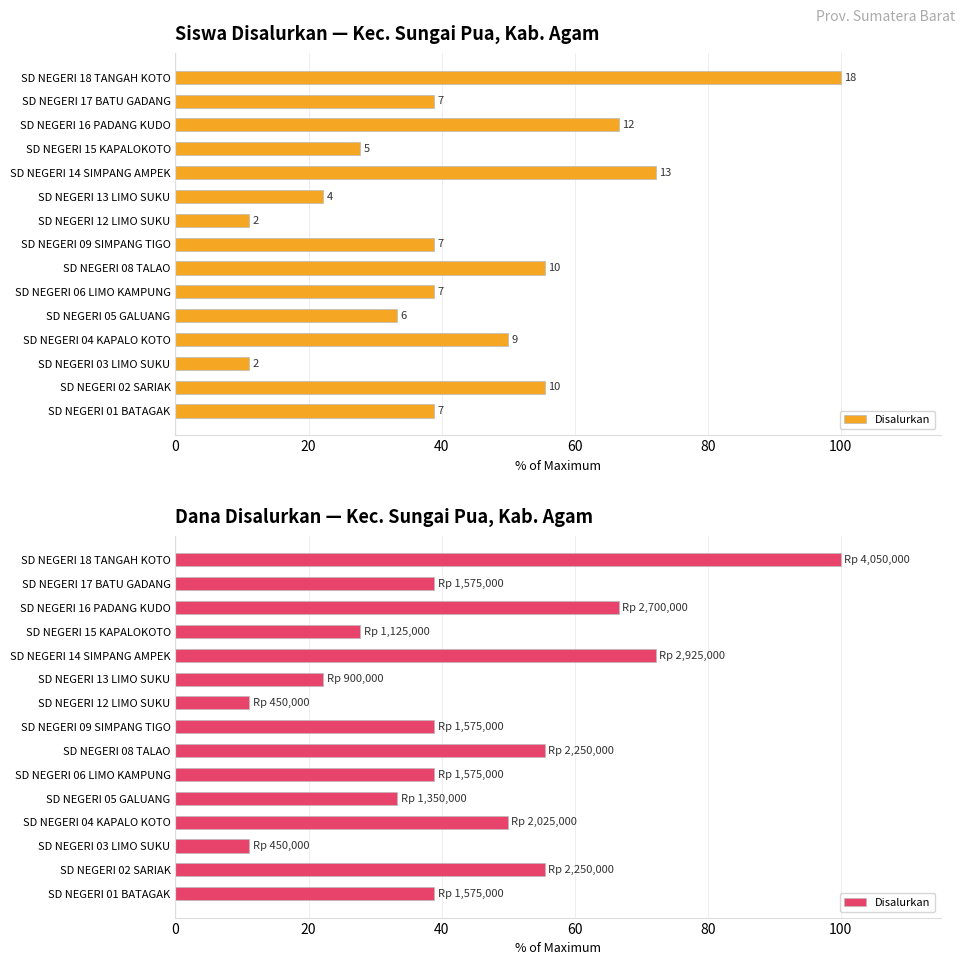

What is the average value?

44.1